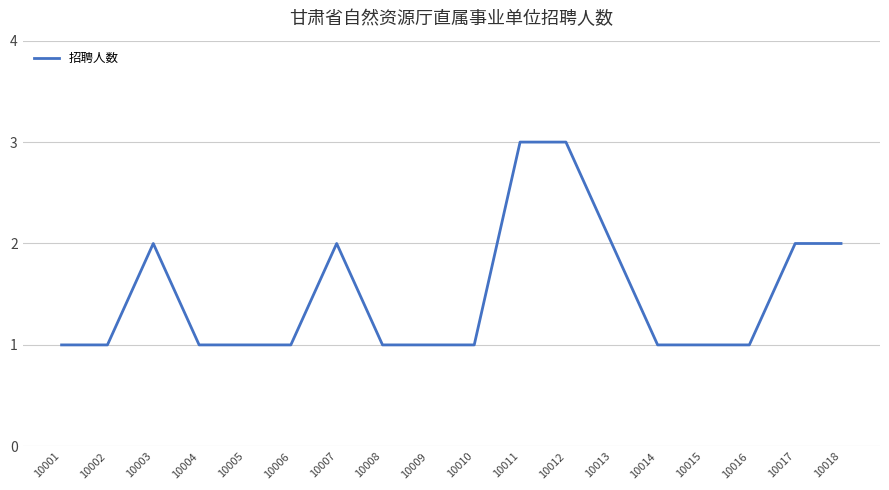

What is the sum of all values?

27